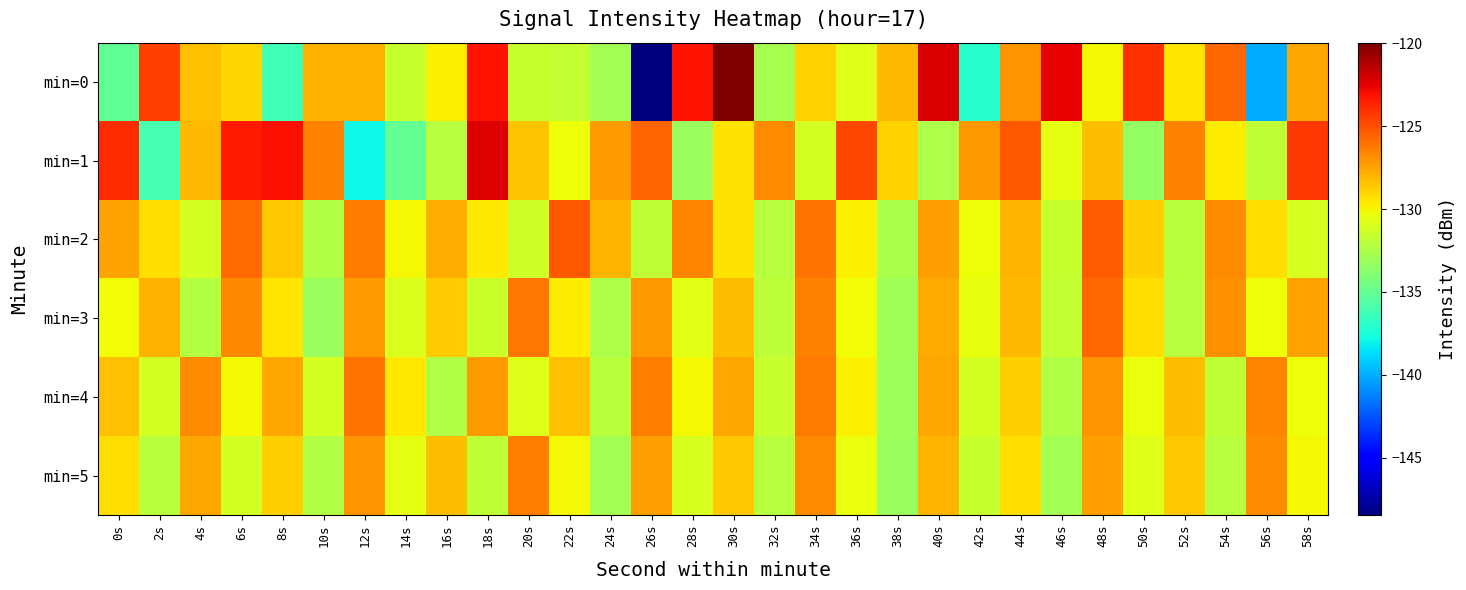

Which series has the largest range (max minus min)?

min=0